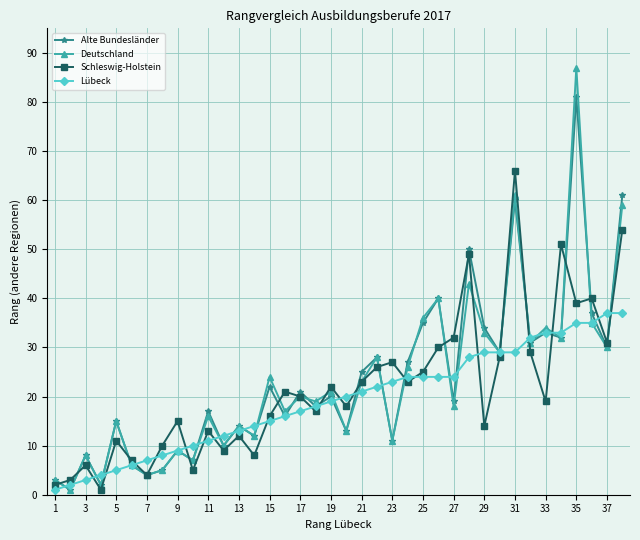

Reading right to left, transcribe all the data shown in this chart.

Alte Bundesländer: 61	30	37	81	32	33	31	60	29	34	50	19	40	35	27	11	28	25	13	20	18	21	16	22	12	14	10	17	7	9	5	4	6	15	2	8	1	3
Deutschland: 59	30	35	87	32	34	31	61	29	33	43	18	40	36	26	11	28	23	13	21	19	20	17	24	12	14	10	16	7	9	5	4	6	15	2	8	1	3
Schleswig-Holstein: 54	31	40	39	51	19	29	66	28	14	49	32	30	25	23	27	26	23	18	22	17	20	21	16	8	12	9	13	5	15	10	4	7	11	1	6	3	2
Lübeck: 37	37	35	35	33	33	32	29	29	29	28	24	24	24	24	23	22	21	20	19	18	17	16	15	14	13	12	11	10	9	8	7	6	5	4	3	2	1